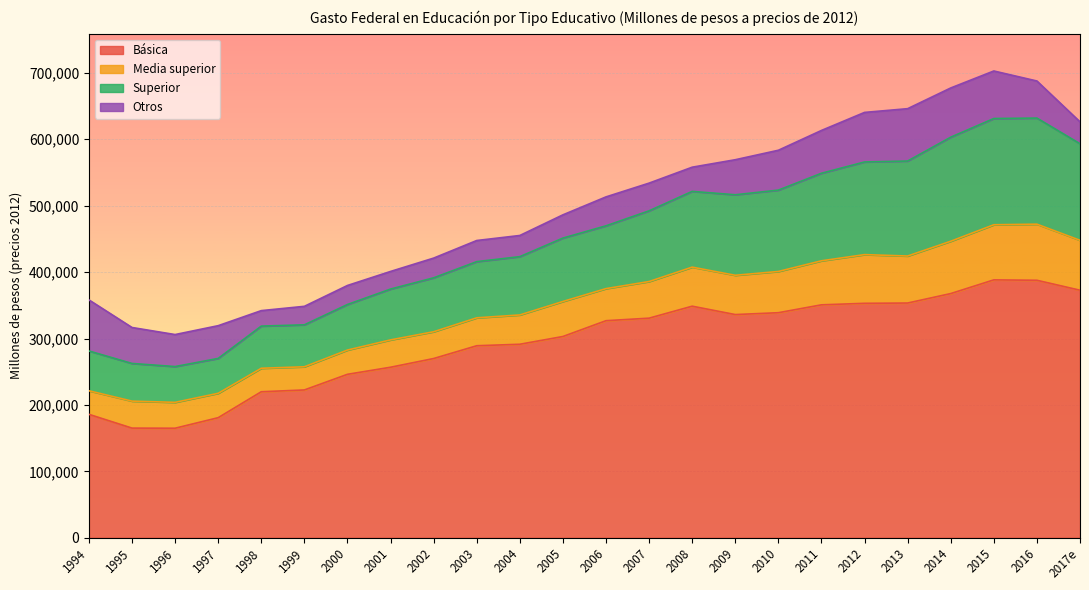

What is the maximum value for Básica?

388268.7